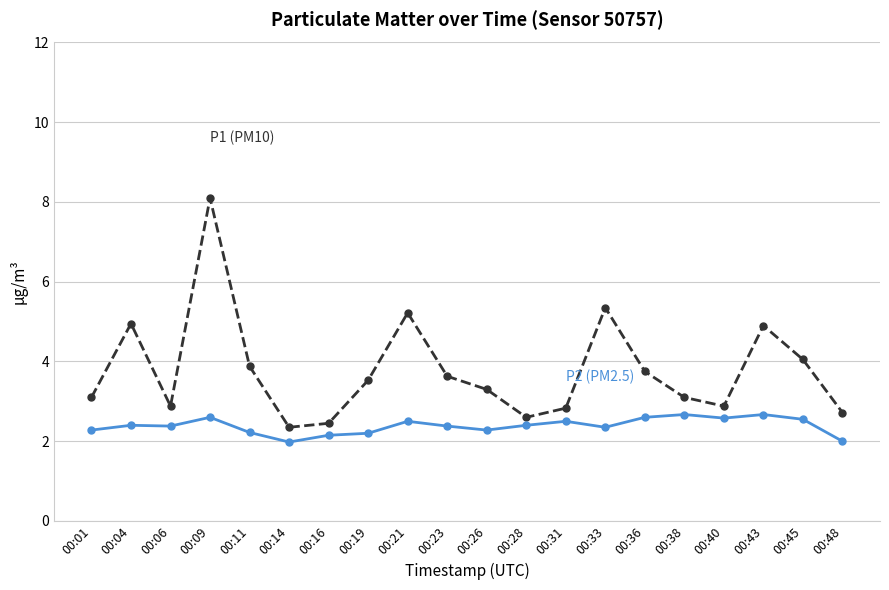

Which category has the highest value across all series?

00:09